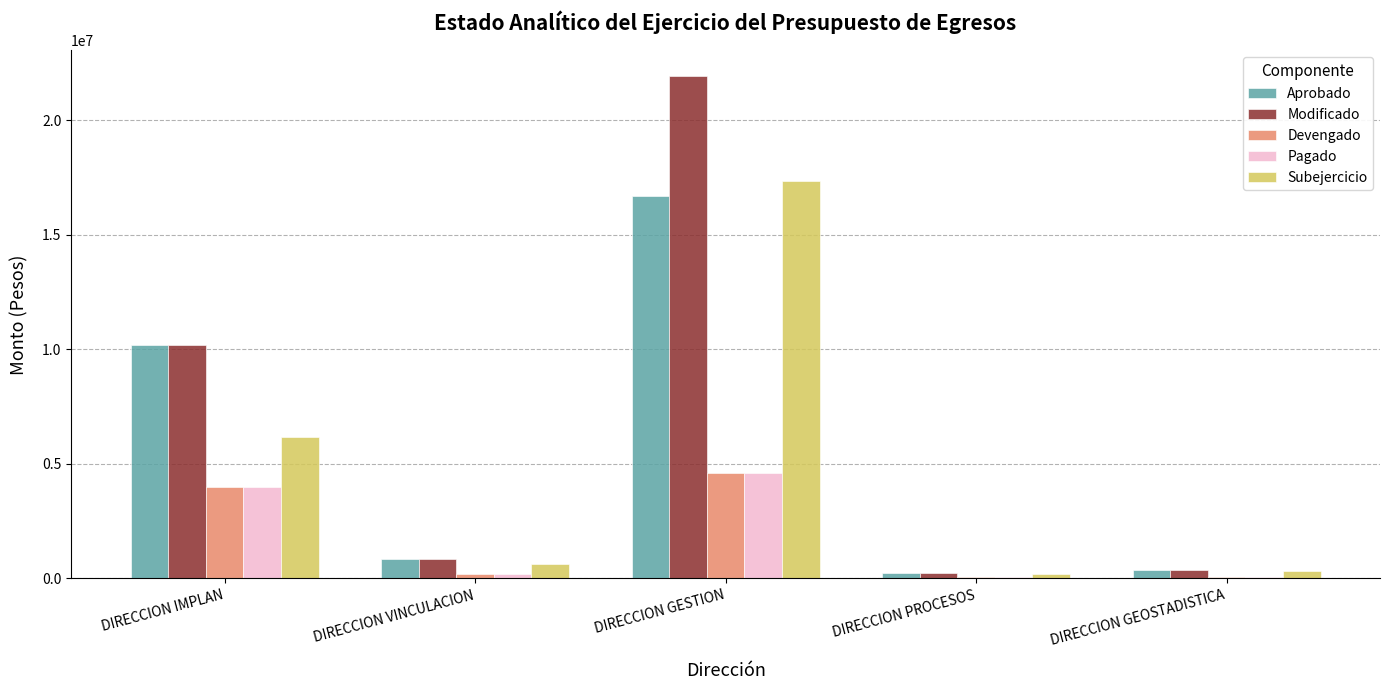

The value of Pagado at DIRECCION GESTION is 7169607.7. True or false?

False